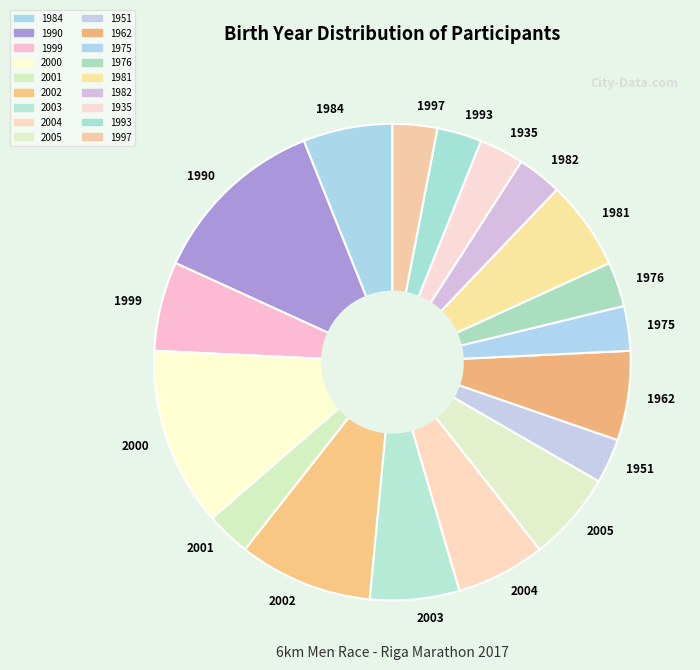

True or false: 1962 accounts for 15% of the total.

False